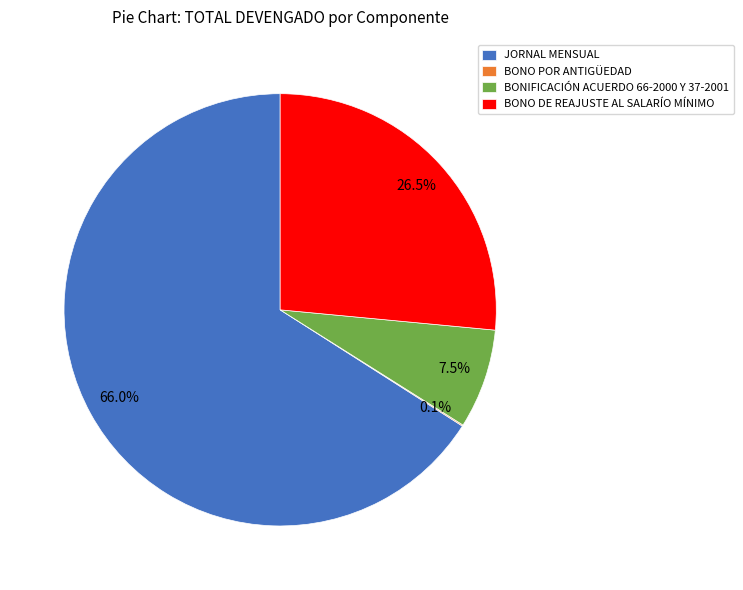

Which category has the biggest portion of the pie?

JORNAL MENSUAL